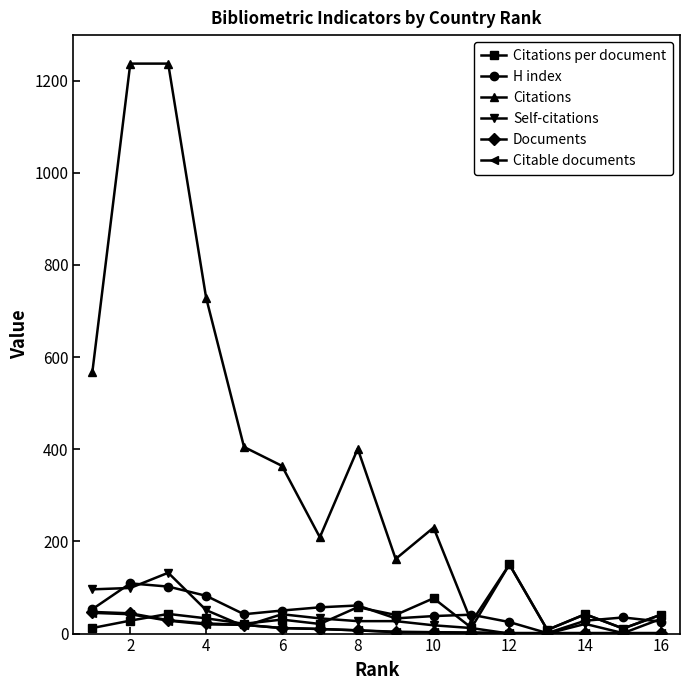

What is the maximum value for Citable documents?

45.0